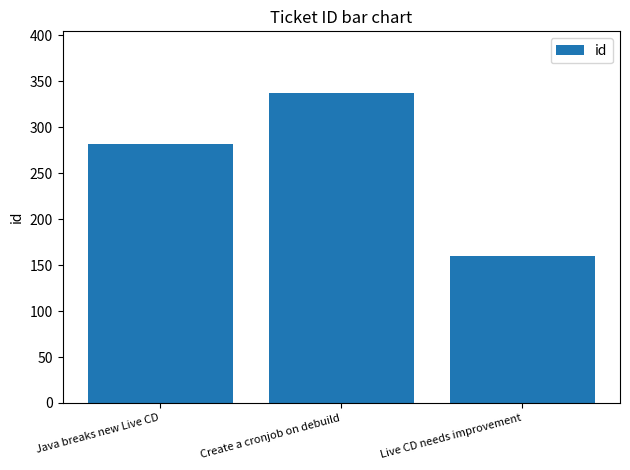

What is the difference between the maximum and second lowest values?

55